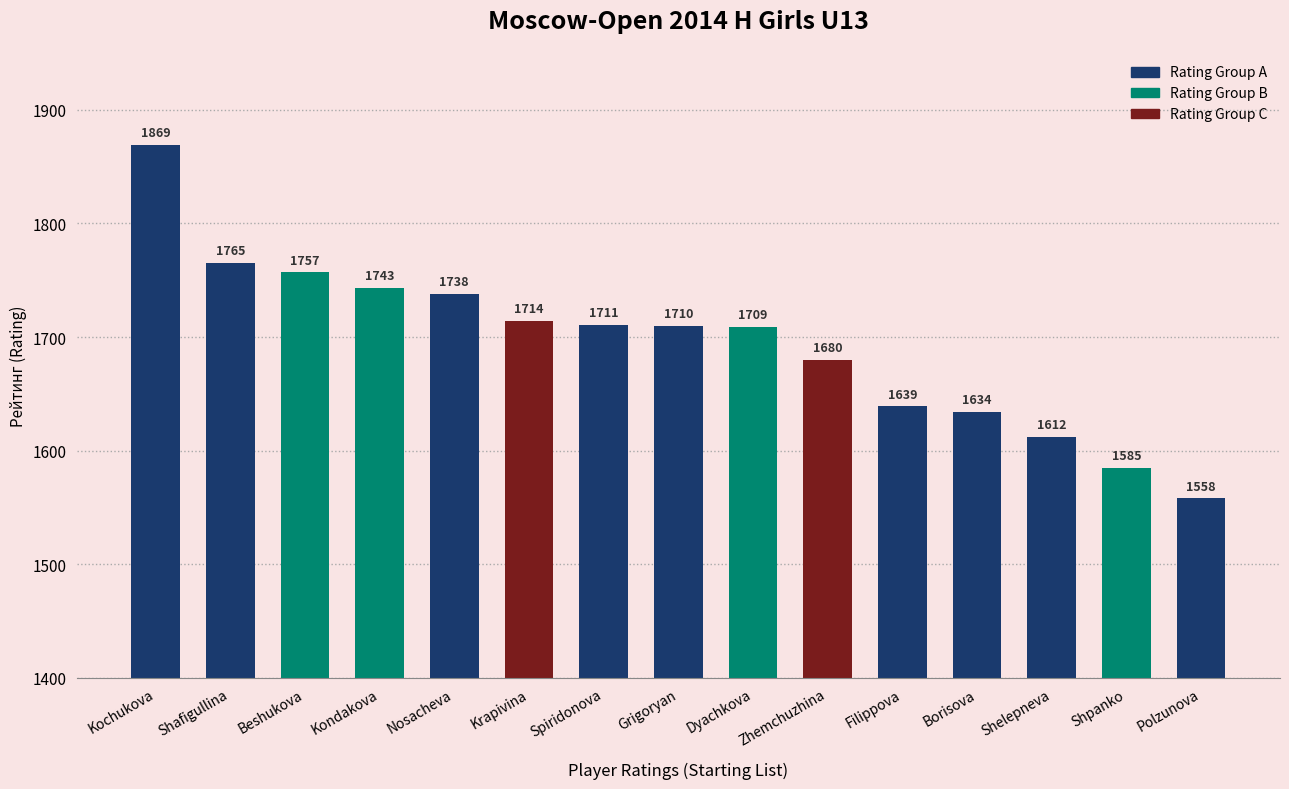

True or false: the data shows 1710 at Grigoryan.

True